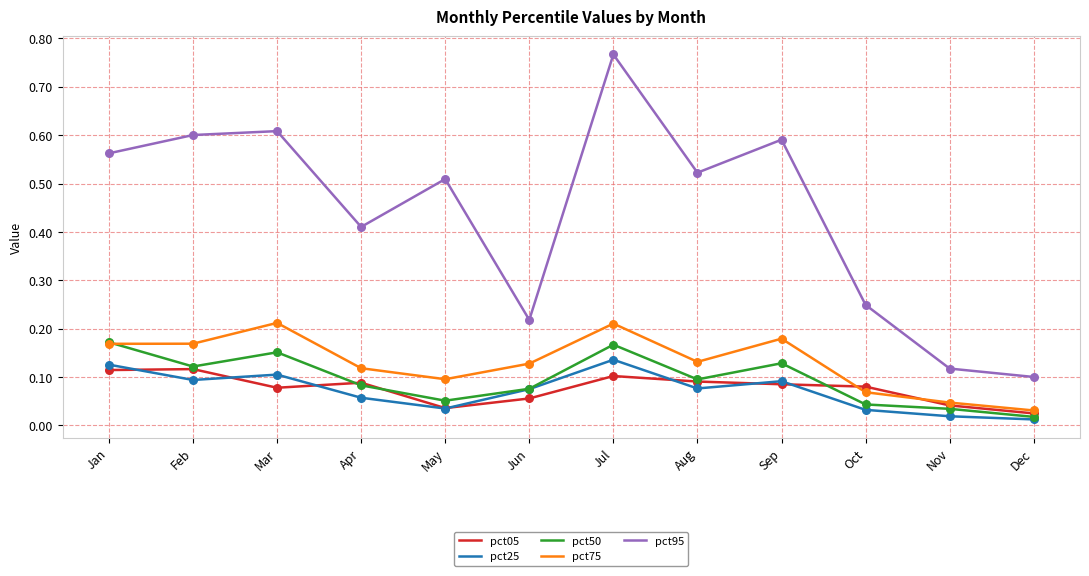

Which series has the largest range (max minus min)?

pct95